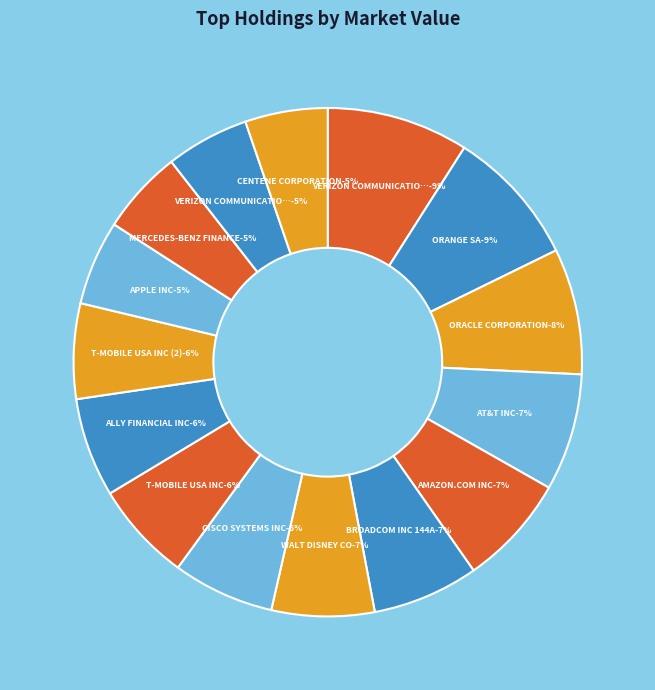

Does any single category account for the majority?

No